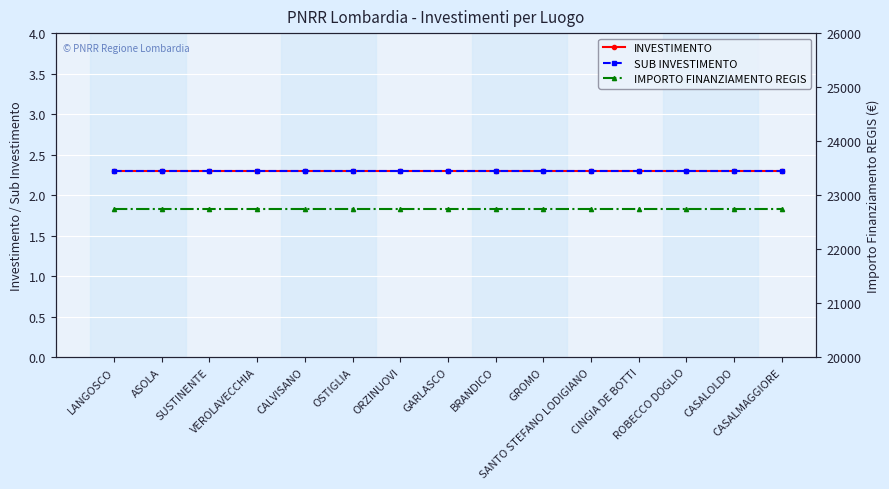

What is the average value of the SUB INVESTIMENTO series?

2.3